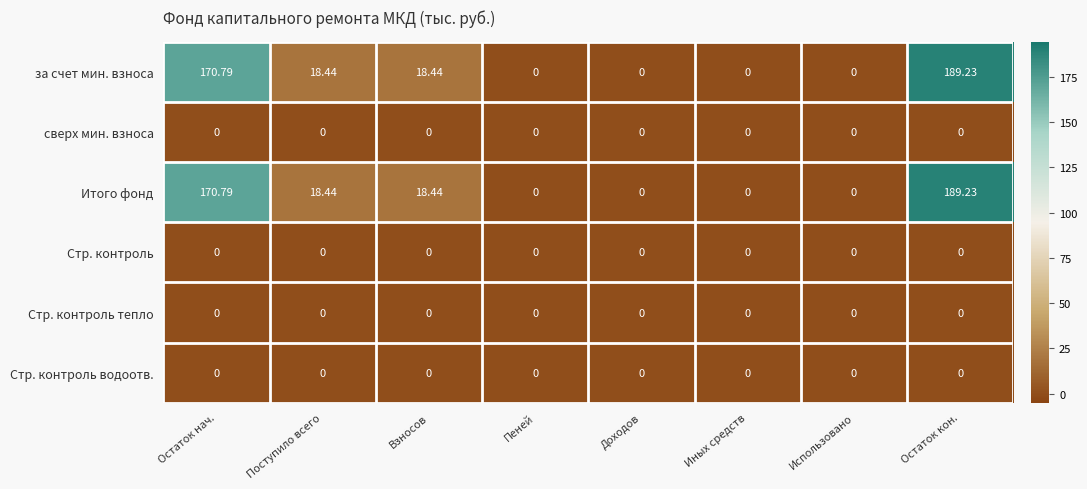

Reading left to right, what are all the values shown in this chart?

за счет мин. взноса: Остаток нач.=170.8	Поступило всего=18.4	Взносов=18.4	Пеней=0.0	Доходов=0.0	Иных средств=0.0	Использовано=0.0	Остаток кон.=189.2
сверх мин. взноса: Остаток нач.=0.0	Поступило всего=0.0	Взносов=0.0	Пеней=0.0	Доходов=0.0	Иных средств=0.0	Использовано=0.0	Остаток кон.=0.0
Итого фонд: Остаток нач.=170.8	Поступило всего=18.4	Взносов=18.4	Пеней=0.0	Доходов=0.0	Иных средств=0.0	Использовано=0.0	Остаток кон.=189.2
Стр. контроль: Остаток нач.=0.0	Поступило всего=0.0	Взносов=0.0	Пеней=0.0	Доходов=0.0	Иных средств=0.0	Использовано=0.0	Остаток кон.=0.0
Стр. контроль тепло: Остаток нач.=0.0	Поступило всего=0.0	Взносов=0.0	Пеней=0.0	Доходов=0.0	Иных средств=0.0	Использовано=0.0	Остаток кон.=0.0
Стр. контроль водоотв.: Остаток нач.=0.0	Поступило всего=0.0	Взносов=0.0	Пеней=0.0	Доходов=0.0	Иных средств=0.0	Использовано=0.0	Остаток кон.=0.0